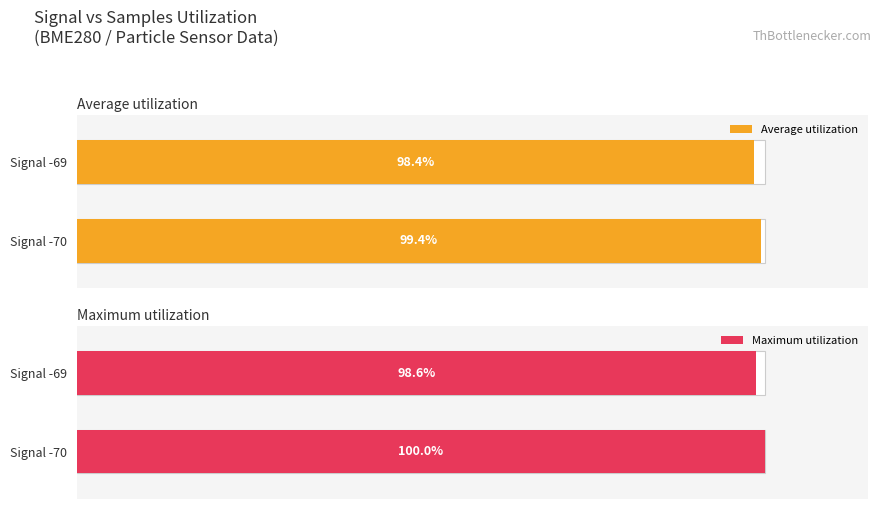

Does the chart contain any negative values?

No